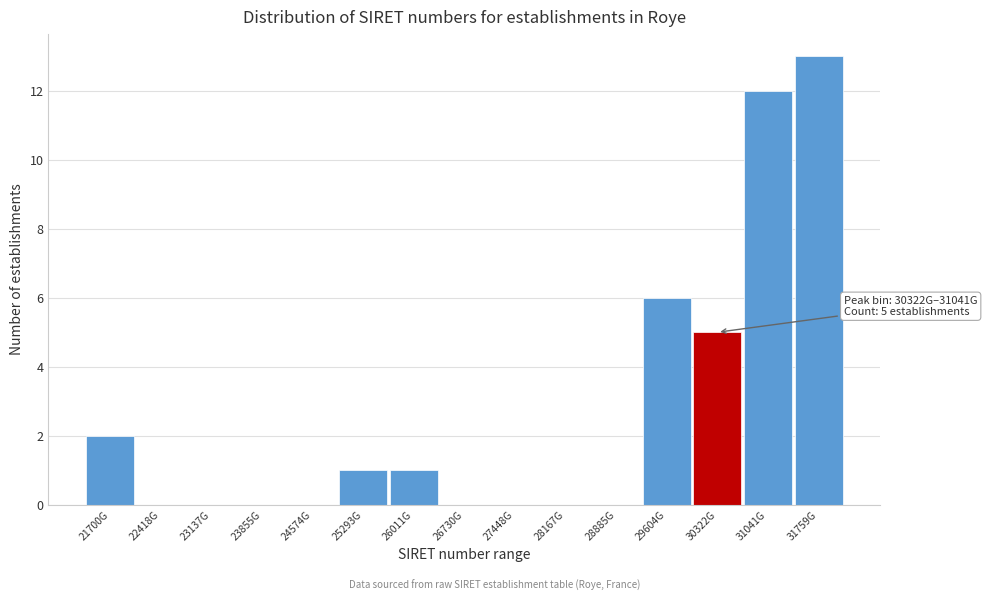

Reading left to right, extract all data points from this chart.

21700G=2	22418G=0	23137G=0	23855G=0	24574G=0	25293G=1	26011G=1	26730G=0	27448G=0	28167G=0	28885G=0	29604G=6	30322G=5	31041G=12	31759G=13